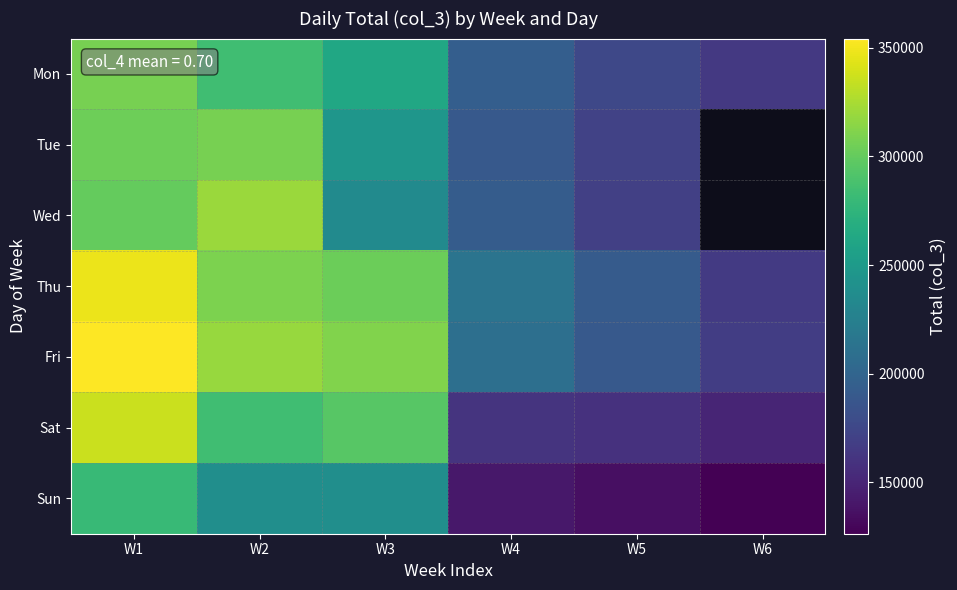

What is the total value across all series at W2?

2063844.0